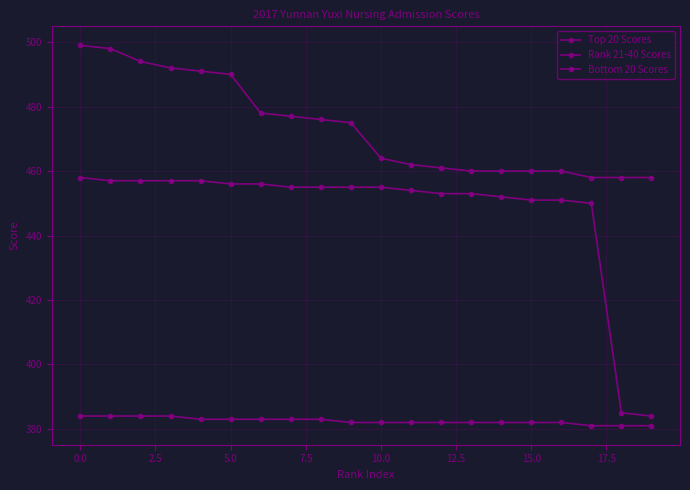

How many categories are shown in the chart?

20